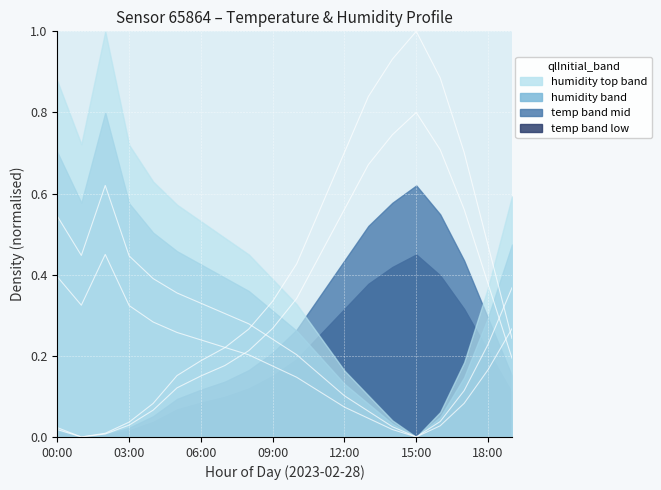

What is the average value of the temperature series?

0.3